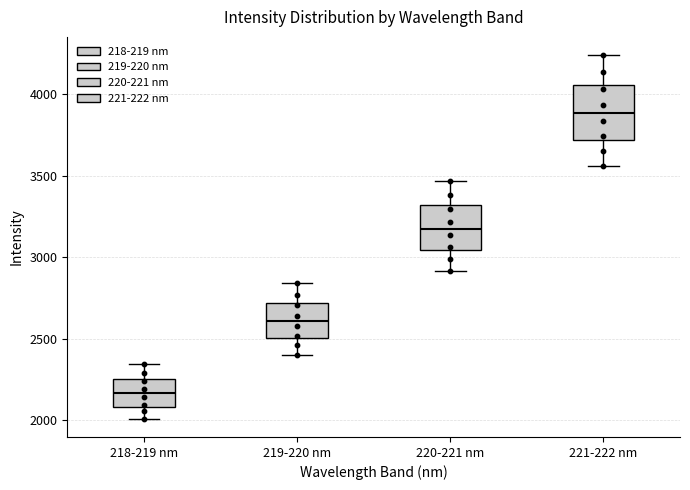

Comparing the boxes themselves (not the whiskers), which one is the tallest?

221-222 nm